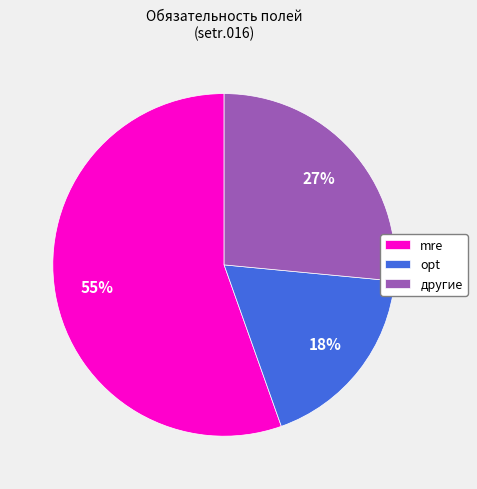

How many slices are in this pie chart?

3